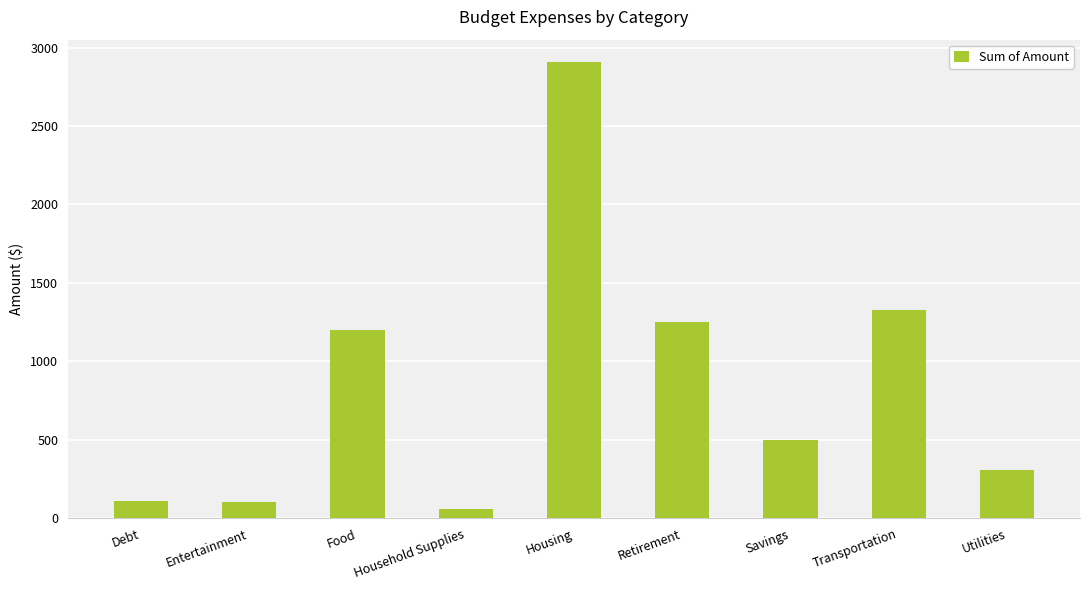

What is the difference between the maximum and minimum values?

2843.5